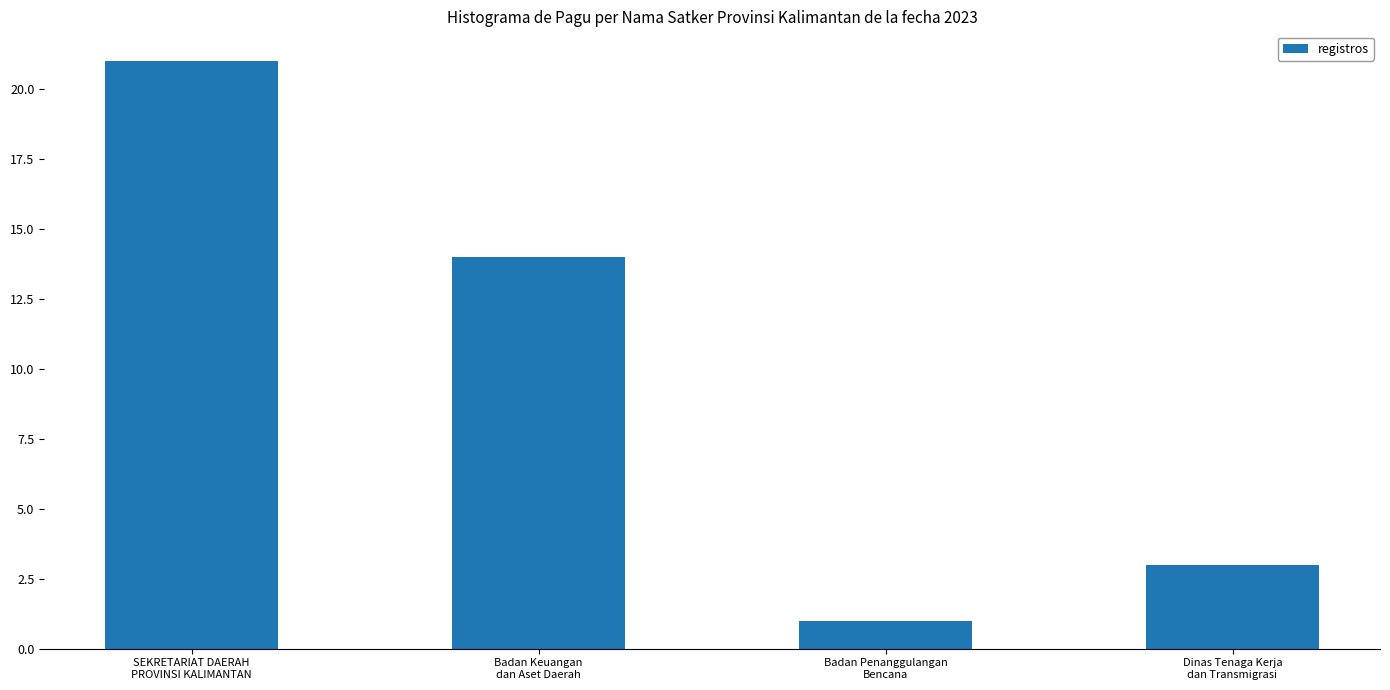

Rank the categories by value from highest to lowest.

SEKRETARIAT DAERAH
PROVINSI KALIMANTAN, Badan Keuangan
dan Aset Daerah, Dinas Tenaga Kerja
dan Transmigrasi, Badan Penanggulangan
Bencana